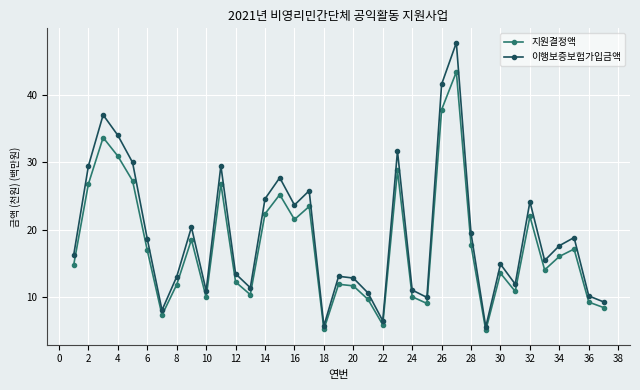

What is the value of the 이행보증보험가입금액 point at the 1st from the left?

16.2